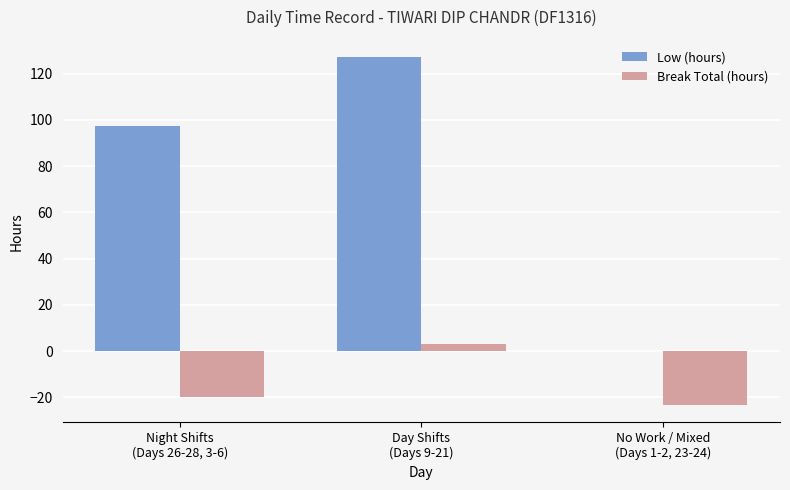

Where does the Break Total (hours) series first go above -20?

Day Shifts
(Days 9-21)